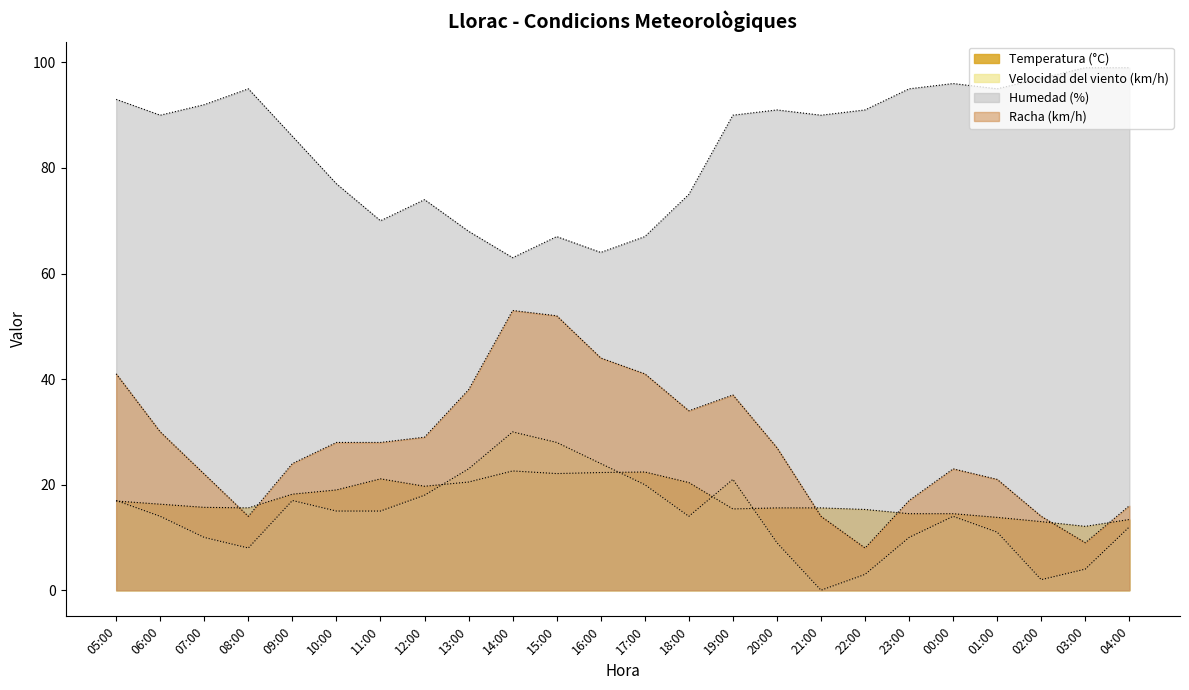

Reading left to right, transcribe all the data shown in this chart.

Temperatura (°C): 16.9	16.3	15.7	15.6	18.2	19.0	21.1	19.7	20.5	22.6	22.1	22.3	22.4	20.4	15.4	15.6	15.6	15.3	14.5	14.5	13.8	13.0	12.1	13.4
Velocidad del viento (km/h): 17.0	14.0	10.0	8.0	17.0	15.0	15.0	18.0	23.0	30.0	28.0	24.0	20.0	14.0	21.0	9.0	0.0	3.0	10.0	14.0	11.0	2.0	4.0	12.0
Humedad (%): 93.0	90.0	92.0	95.0	86.0	77.0	70.0	74.0	68.0	63.0	67.0	64.0	67.0	75.0	90.0	91.0	90.0	91.0	95.0	96.0	95.0	97.0	99.0	99.0
Racha (km/h): 41.0	30.0	22.0	14.0	24.0	28.0	28.0	29.0	38.0	53.0	52.0	44.0	41.0	34.0	37.0	27.0	14.0	8.0	17.0	23.0	21.0	14.0	9.0	16.0